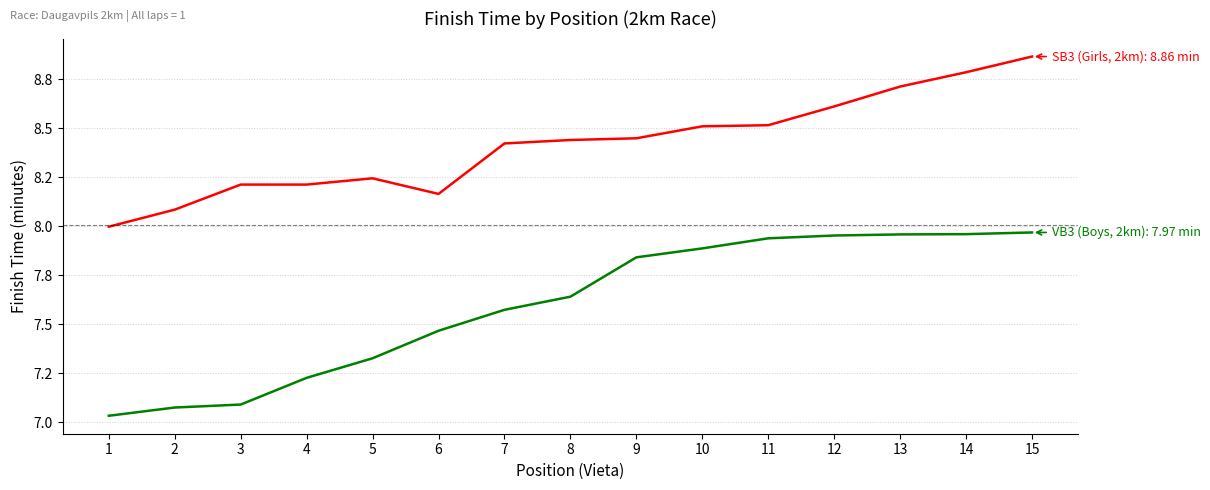

At which category is the sum across all series the highest?

15